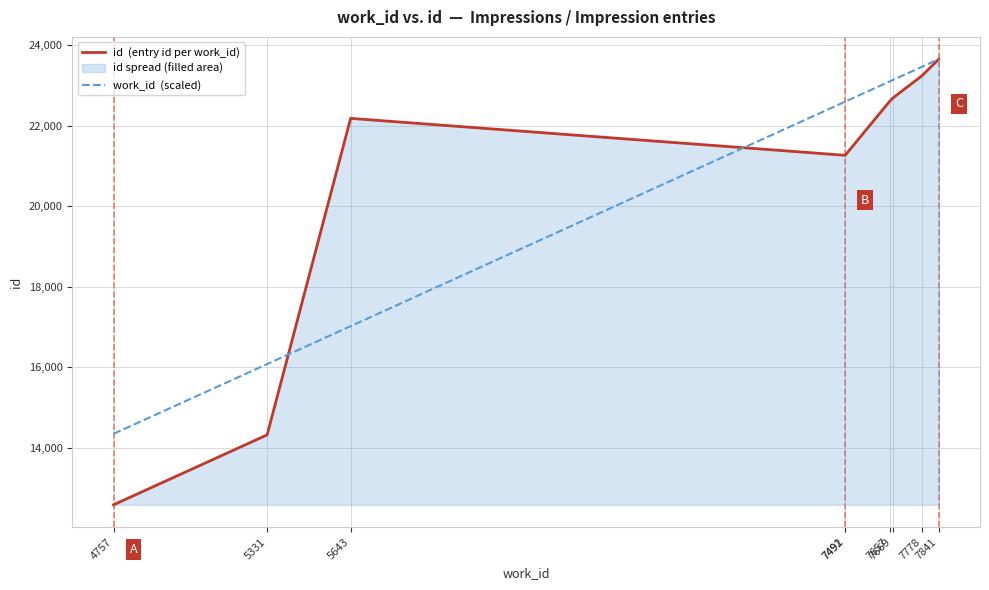

At which label does work_id  (scaled) reach its peak?

7841